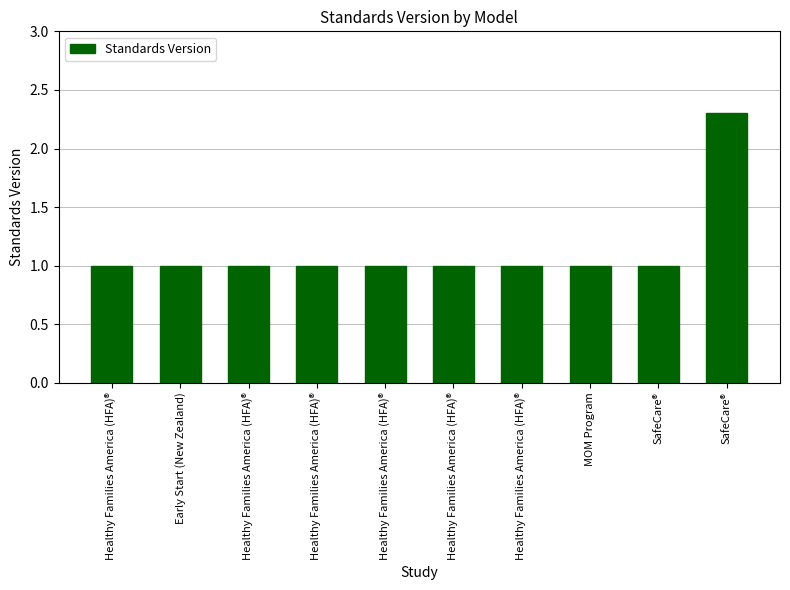

Is it true that the value at Early Start (New Zealand) is 1.0?

True